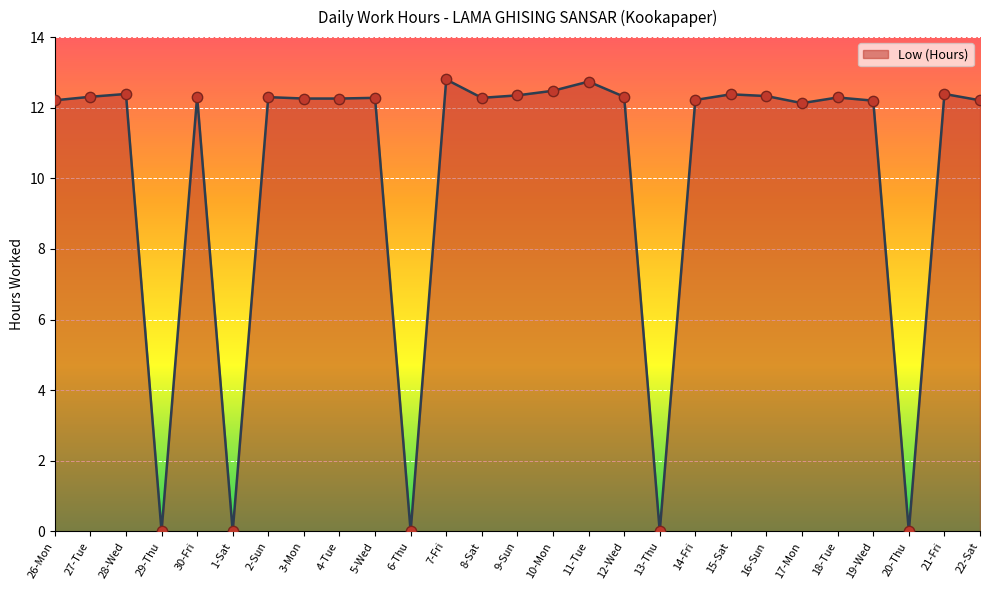

Approximately how many times larger is the value at 21-Fri compared to 28-Wed?

1.0